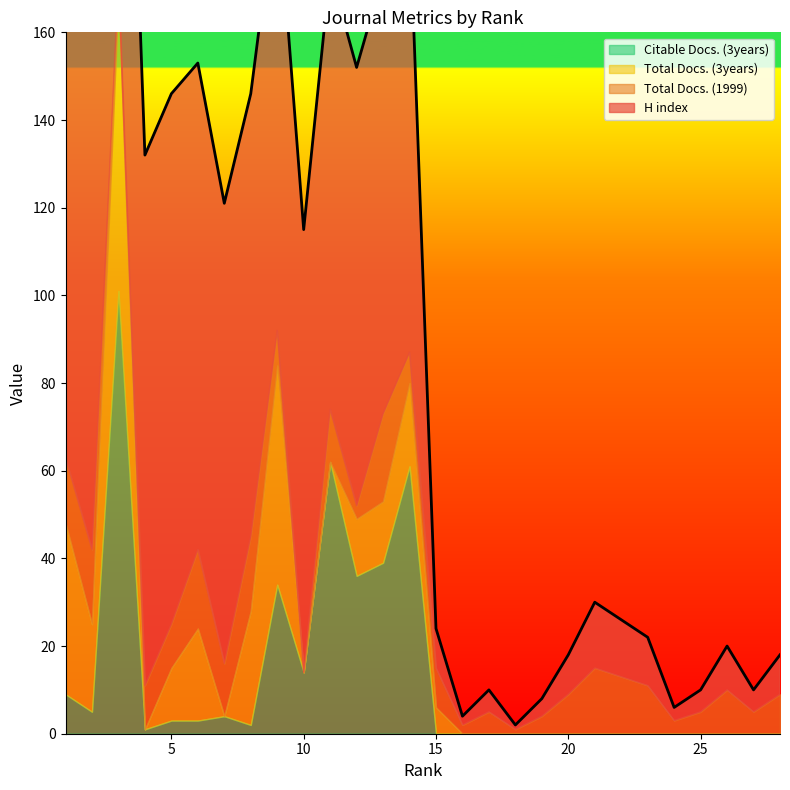

How many times do Total Docs. (1999) and Total Docs. (3years) cross each other?

8